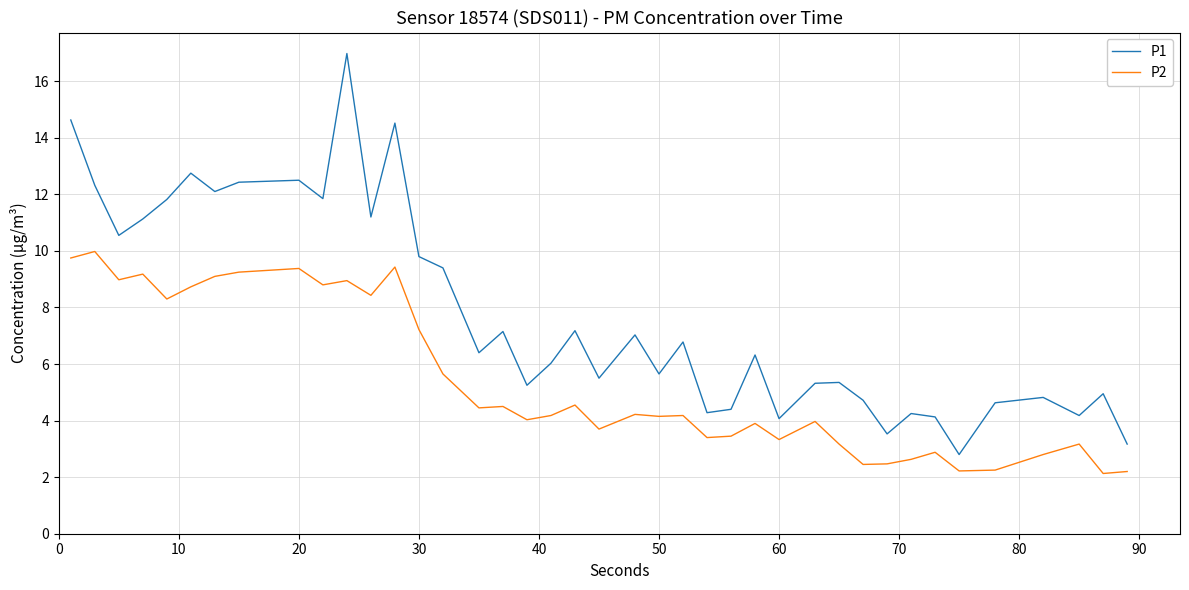

Which series has the largest total across all categories?

P1